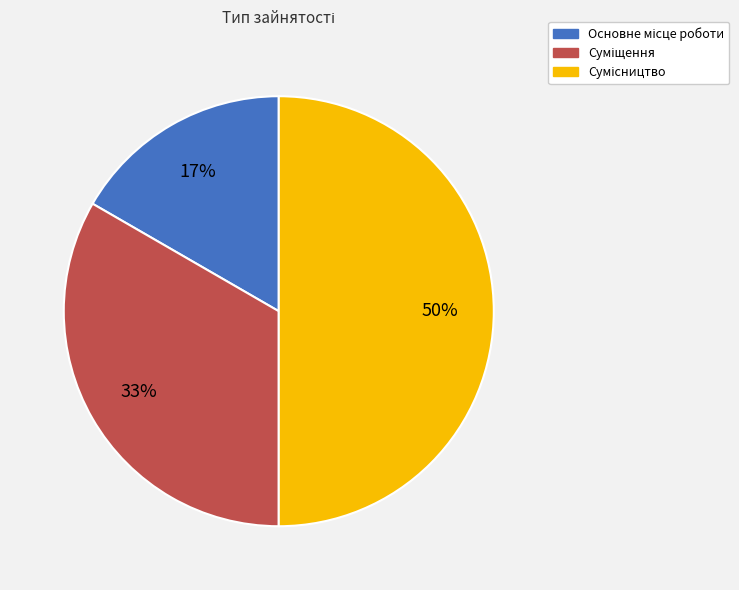

To the nearest percent, what is the difference between the largest and smallest slice percentages?

33%